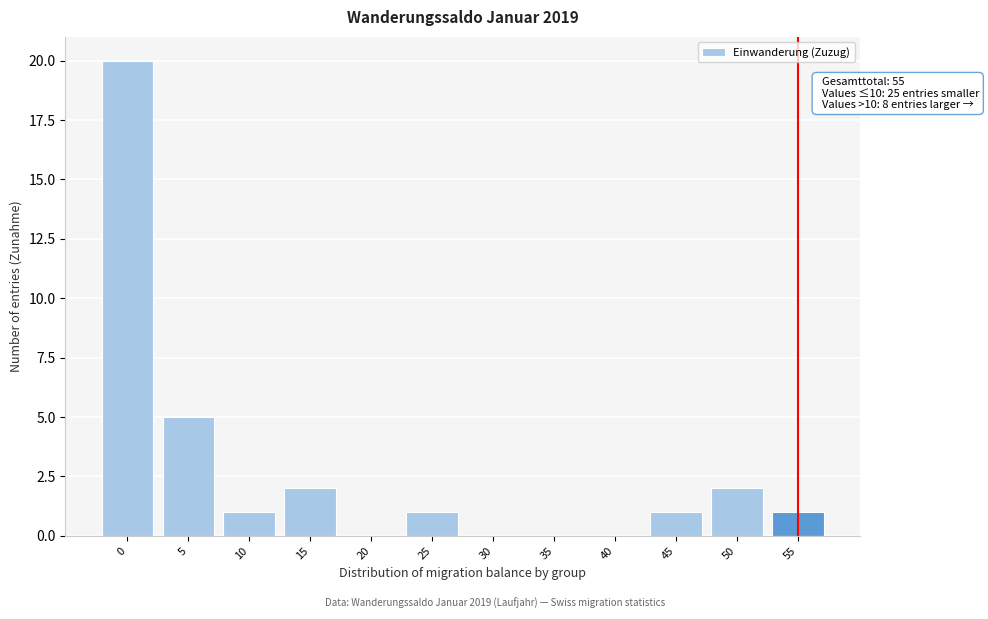

Reading left to right, what are all the values shown in this chart?

0=20	5=5	10=1	15=2	20=0	25=1	30=0	35=0	40=0	45=1	50=2	55=1